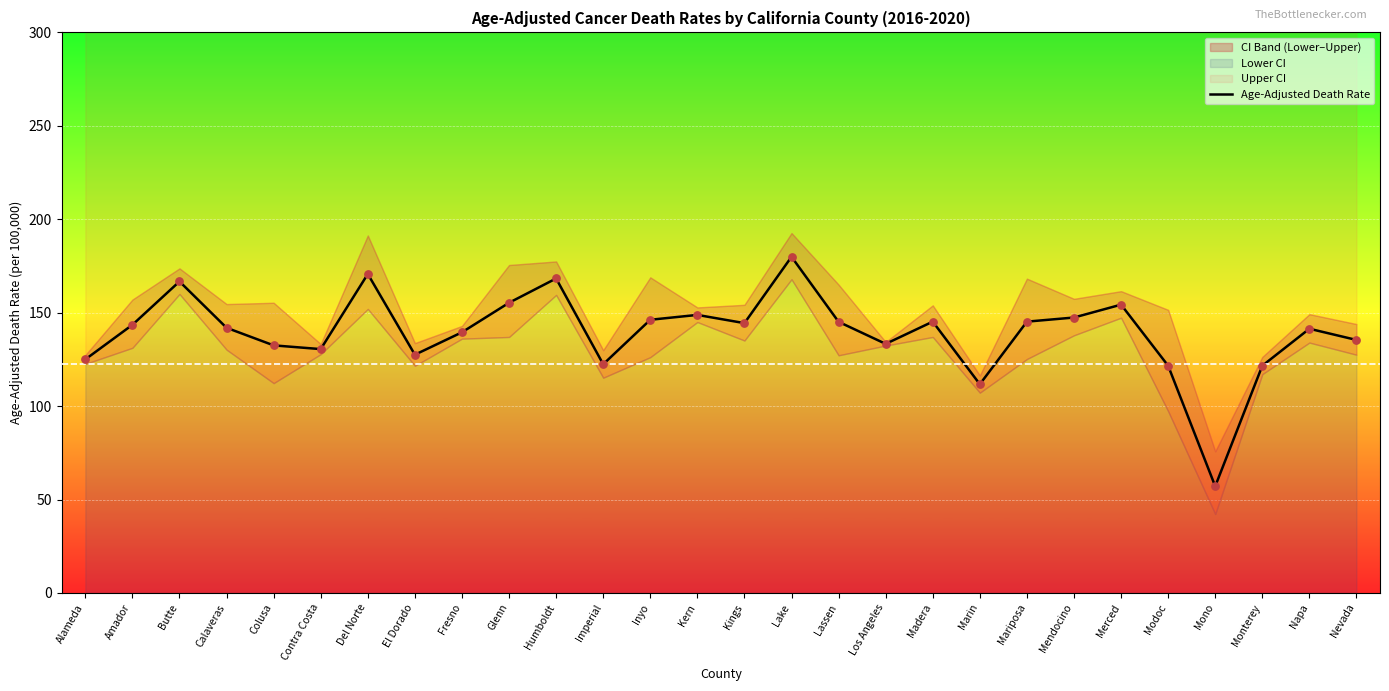

What is the lowest value of the Age-Adjusted Death Rate series?

57.1